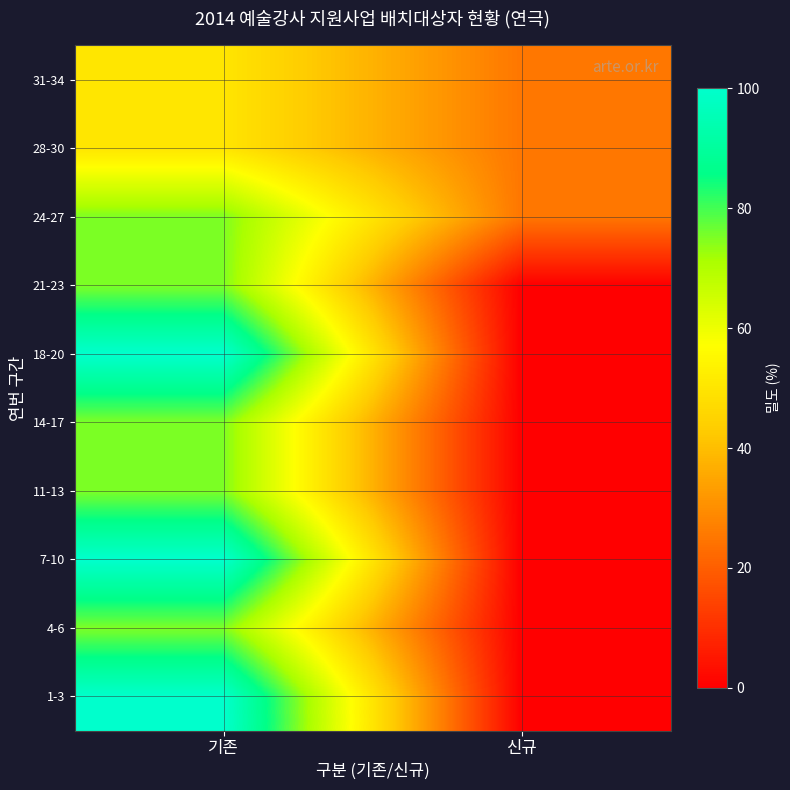

Reading left to right, list all the values displayed in this chart.

1-3: 기존=100	신규=0
4-6: 기존=75	신규=0
7-10: 기존=100	신규=0
11-13: 기존=75	신규=0
14-17: 기존=75	신규=0
18-20: 기존=100	신규=0
21-23: 기존=75	신규=0
24-27: 기존=75	신규=25
28-30: 기존=50	신규=25
31-34: 기존=50	신규=25